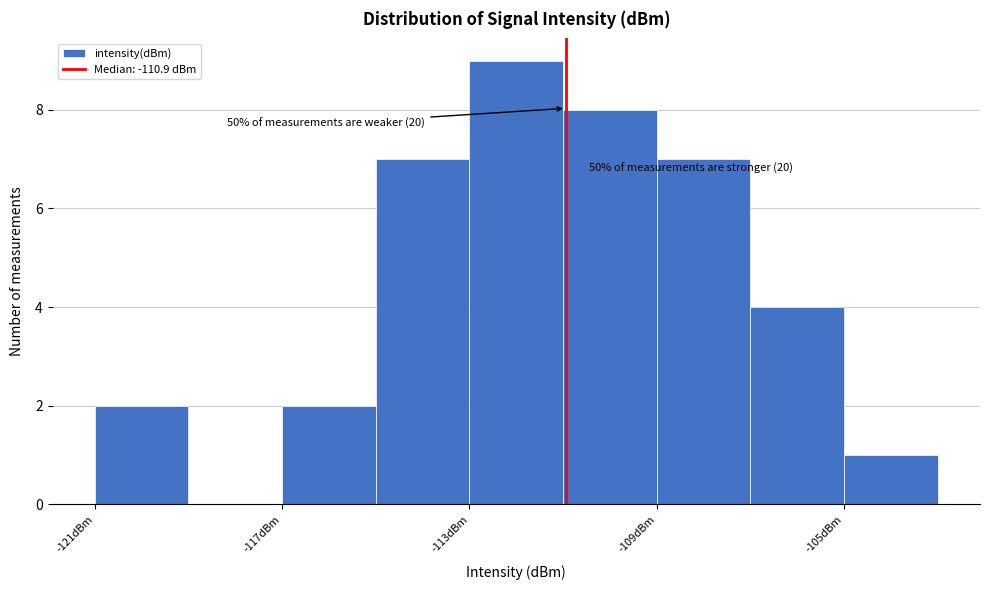

Which range on the x-axis has the tallest bar?

-113 to -111